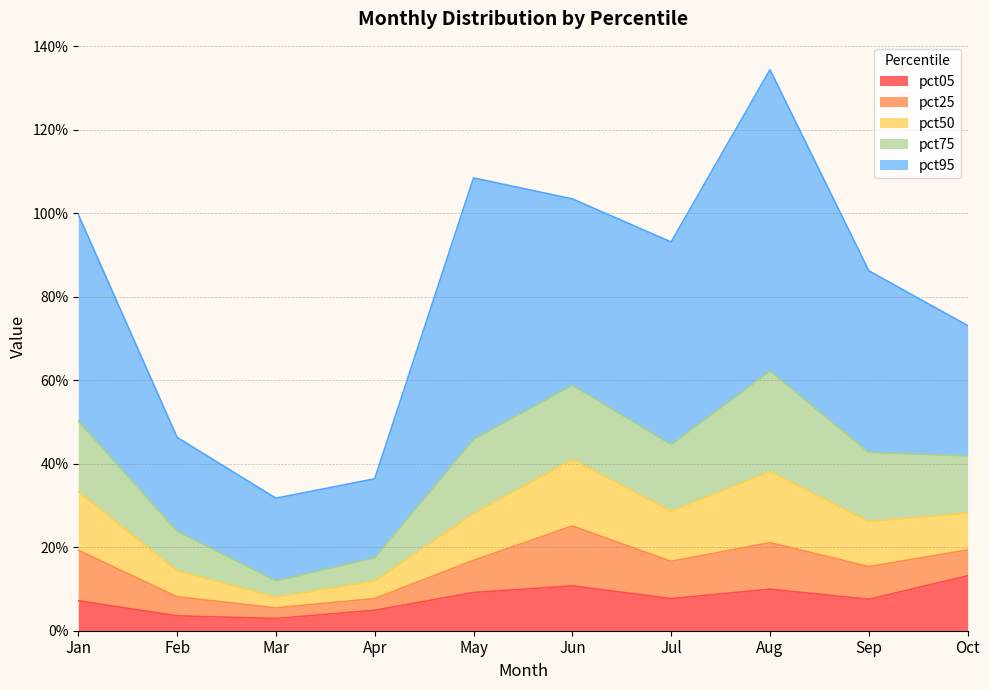

True or false: pct75 and pct05 intersect in this chart.

False